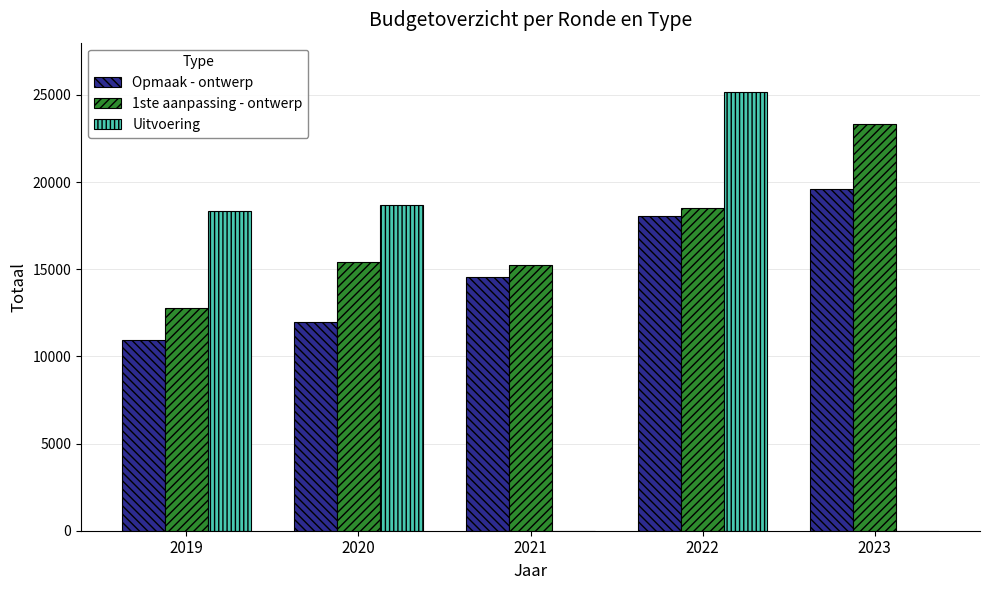

Is the value of Uitvoering at 2021 greater than the value of Opmaak - ontwerp at 2020?

No